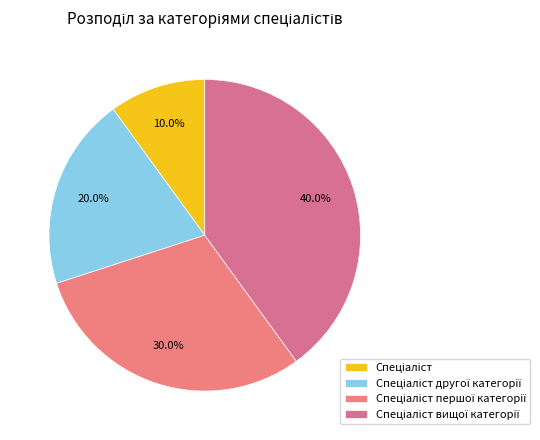

Is it true that Спеціаліст вищої категорії is 33% of the pie?

False